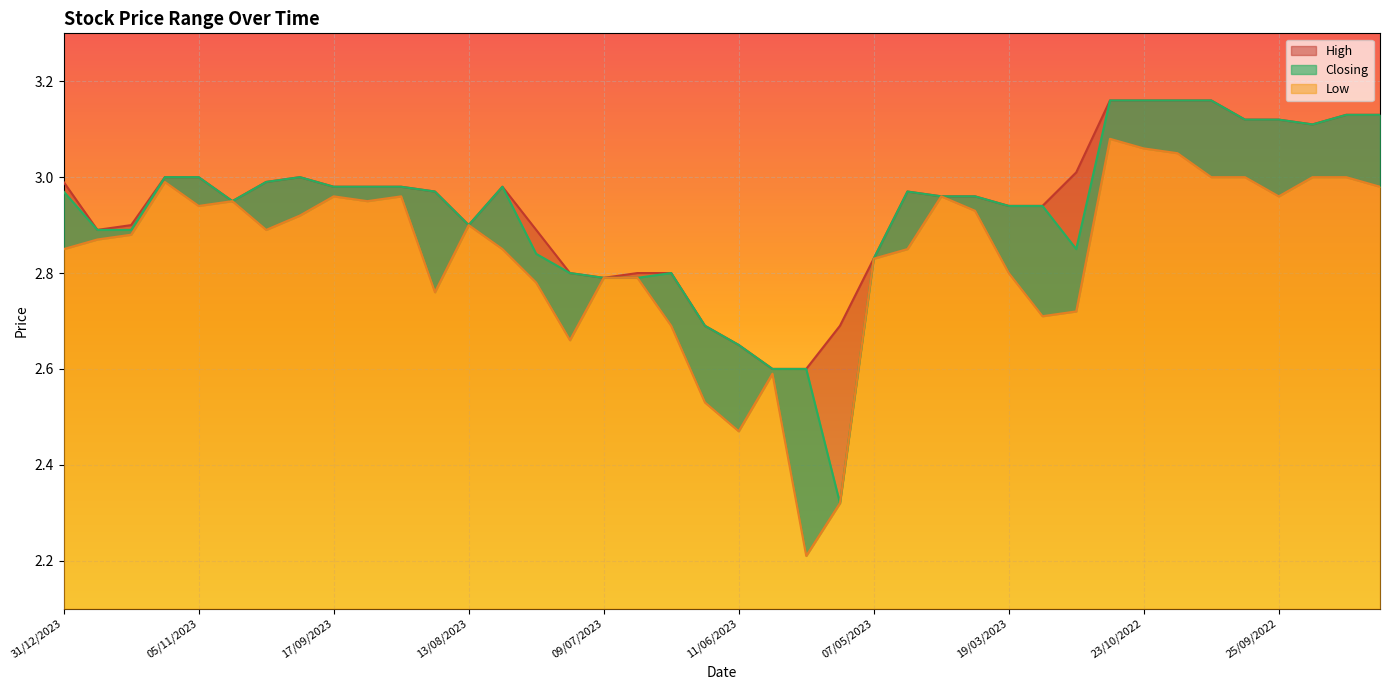

Reading left to right, list all the values displayed in this chart.

High: 31/12/2023=3.0	17/12/2023=2.9	10/12/2023=2.9	12/11/2023=3.0	05/11/2023=3.0	29/10/2023=3.0	01/10/2023=3.0	24/09/2023=3.0	17/09/2023=3.0	10/09/2023=3.0	03/09/2023=3.0	20/08/2023=3.0	13/08/2023=2.9	30/07/2023=3.0	23/07/2023=2.9	16/07/2023=2.8	09/07/2023=2.8	02/07/2023=2.8	25/06/2023=2.8	18/06/2023=2.7	11/06/2023=2.6	04/06/2023=2.6	28/05/2023=2.6	14/05/2023=2.7	07/05/2023=2.8	01/05/2023=3.0	16/04/2023=3.0	02/04/2023=3.0	19/03/2023=2.9	12/03/2023=2.9	05/03/2023=3.0	30/10/2022=3.2	23/10/2022=3.2	16/10/2022=3.2	09/10/2022=3.2	02/10/2022=3.1	25/09/2022=3.1	18/09/2022=3.1	11/09/2022=3.1	04/09/2022=3.1
Closing: 31/12/2023=3.0	17/12/2023=2.9	10/12/2023=2.9	12/11/2023=3.0	05/11/2023=3.0	29/10/2023=3.0	01/10/2023=3.0	24/09/2023=3.0	17/09/2023=3.0	10/09/2023=3.0	03/09/2023=3.0	20/08/2023=3.0	13/08/2023=2.9	30/07/2023=3.0	23/07/2023=2.8	16/07/2023=2.8	09/07/2023=2.8	02/07/2023=2.8	25/06/2023=2.8	18/06/2023=2.7	11/06/2023=2.6	04/06/2023=2.6	28/05/2023=2.6	14/05/2023=2.3	07/05/2023=2.8	01/05/2023=3.0	16/04/2023=3.0	02/04/2023=3.0	19/03/2023=2.9	12/03/2023=2.9	05/03/2023=2.9	30/10/2022=3.2	23/10/2022=3.2	16/10/2022=3.2	09/10/2022=3.2	02/10/2022=3.1	25/09/2022=3.1	18/09/2022=3.1	11/09/2022=3.1	04/09/2022=3.1
Low: 31/12/2023=2.9	17/12/2023=2.9	10/12/2023=2.9	12/11/2023=3.0	05/11/2023=2.9	29/10/2023=3.0	01/10/2023=2.9	24/09/2023=2.9	17/09/2023=3.0	10/09/2023=3.0	03/09/2023=3.0	20/08/2023=2.8	13/08/2023=2.9	30/07/2023=2.9	23/07/2023=2.8	16/07/2023=2.7	09/07/2023=2.8	02/07/2023=2.8	25/06/2023=2.7	18/06/2023=2.5	11/06/2023=2.5	04/06/2023=2.6	28/05/2023=2.2	14/05/2023=2.3	07/05/2023=2.8	01/05/2023=2.9	16/04/2023=3.0	02/04/2023=2.9	19/03/2023=2.8	12/03/2023=2.7	05/03/2023=2.7	30/10/2022=3.1	23/10/2022=3.1	16/10/2022=3.0	09/10/2022=3.0	02/10/2022=3.0	25/09/2022=3.0	18/09/2022=3.0	11/09/2022=3.0	04/09/2022=3.0